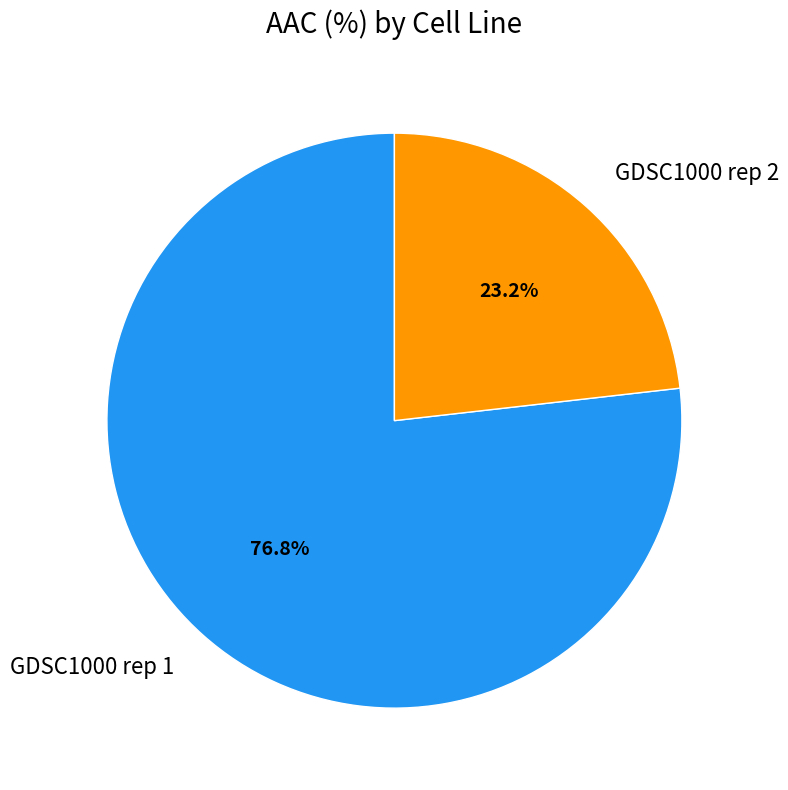

To the nearest percent, what is the difference between the largest and smallest slice percentages?

54%